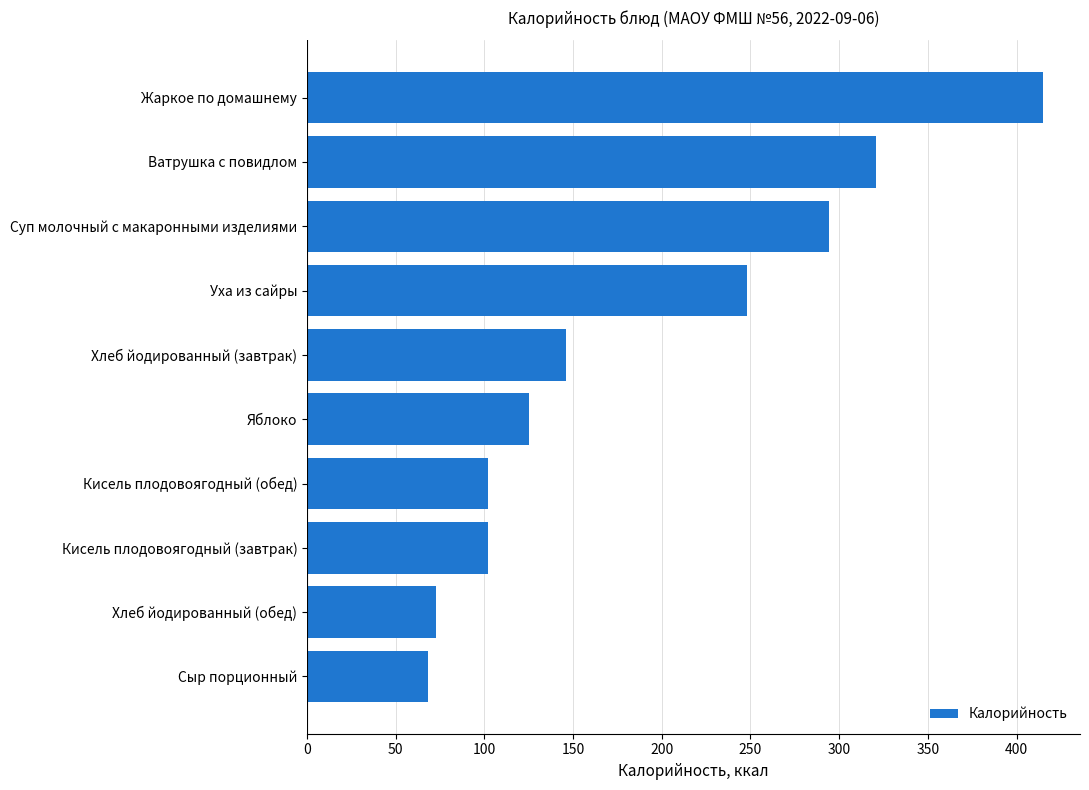

What is the average value?

189